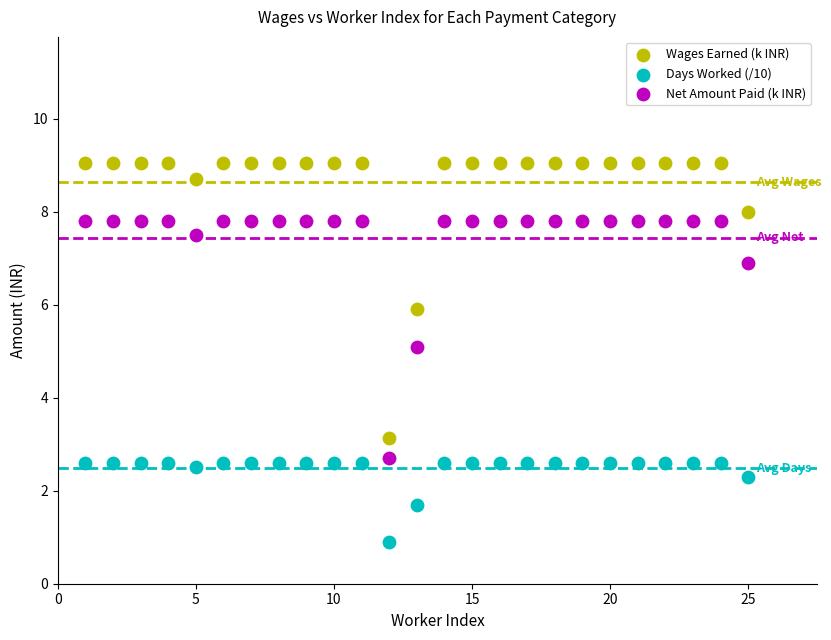

Which series reaches the maximum Y coordinate?

Wages Earned (k INR)